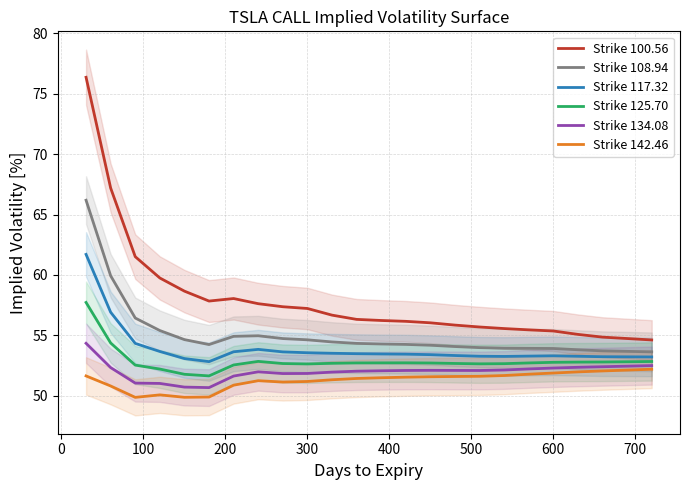

What are all the series names shown in the legend?

Strike 100.56, Strike 108.94, Strike 117.32, Strike 125.70, Strike 134.08, Strike 142.46